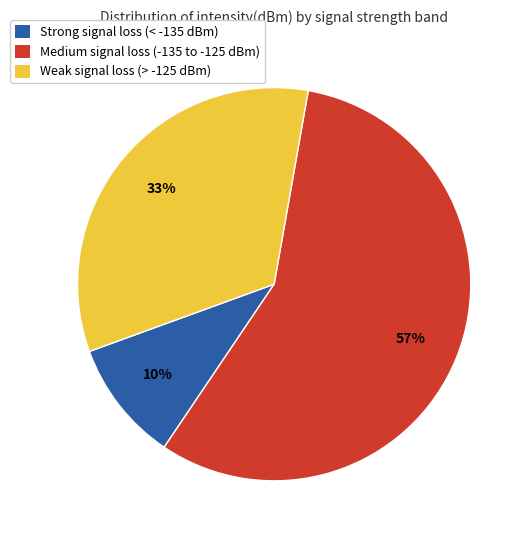

Count the number of slices in the pie.

3